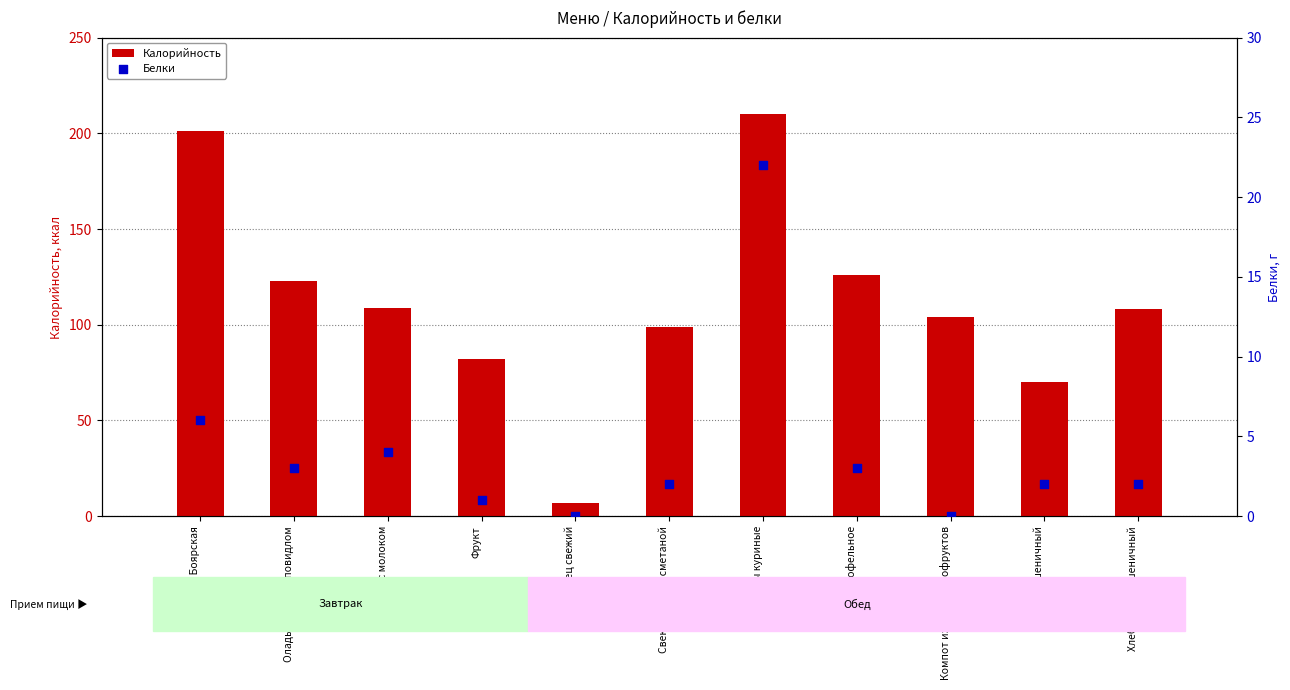

Which series reaches the minimum Y coordinate?

Белки